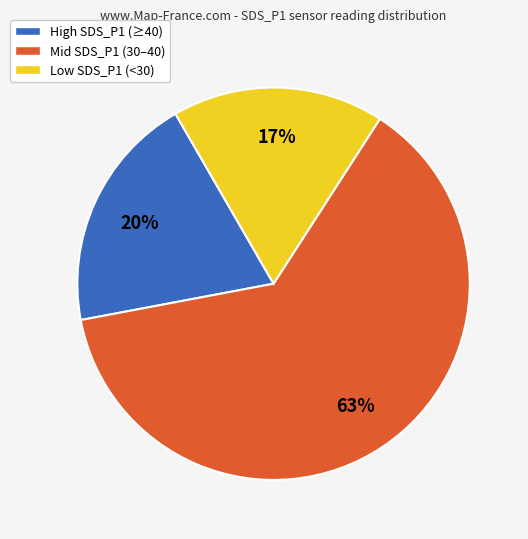

What percentage is the Mid SDS_P1 (30–40) slice, to the nearest percent?

63%